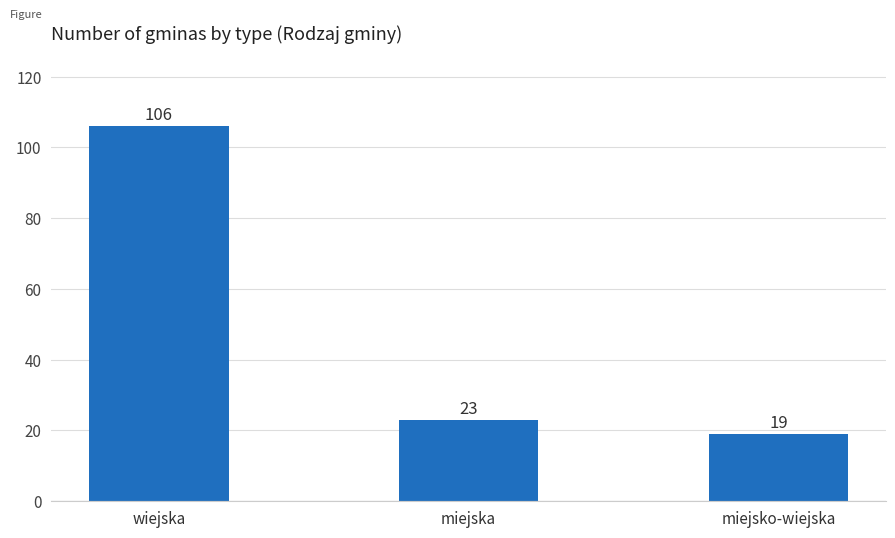

Rank the categories by value from lowest to highest.

miejsko-wiejska, miejska, wiejska